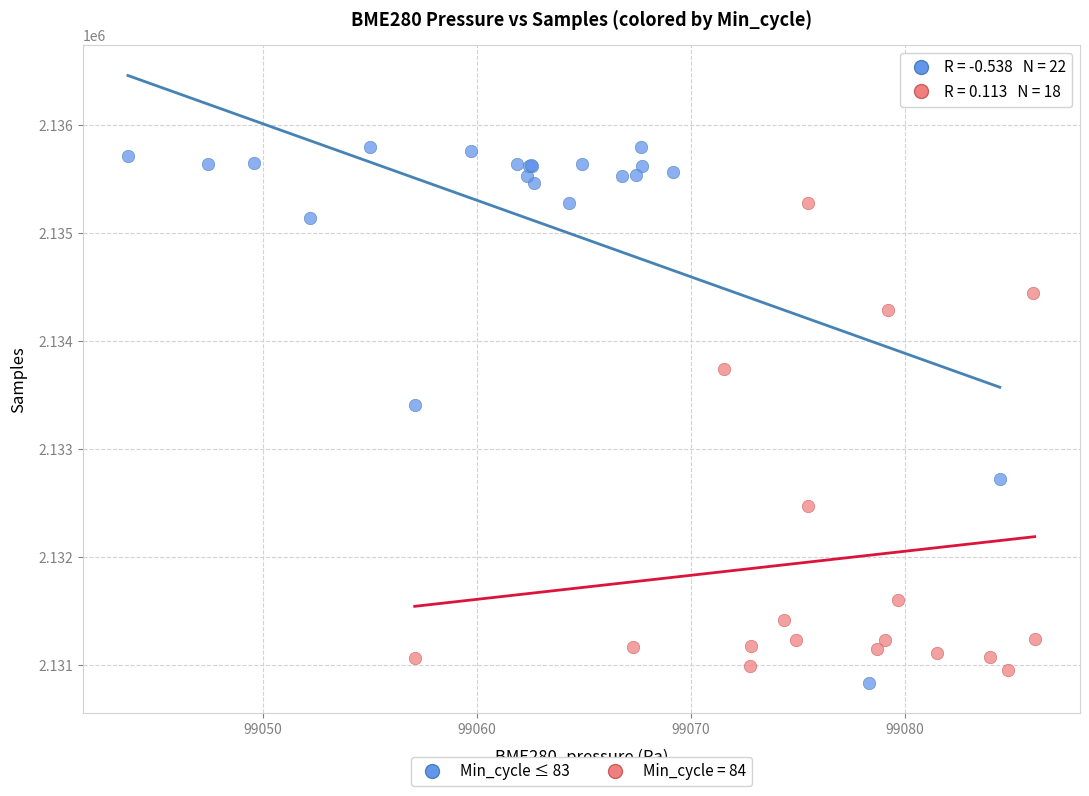

Which series has the widest spread of Y values?

Min_cycle ≤ 83